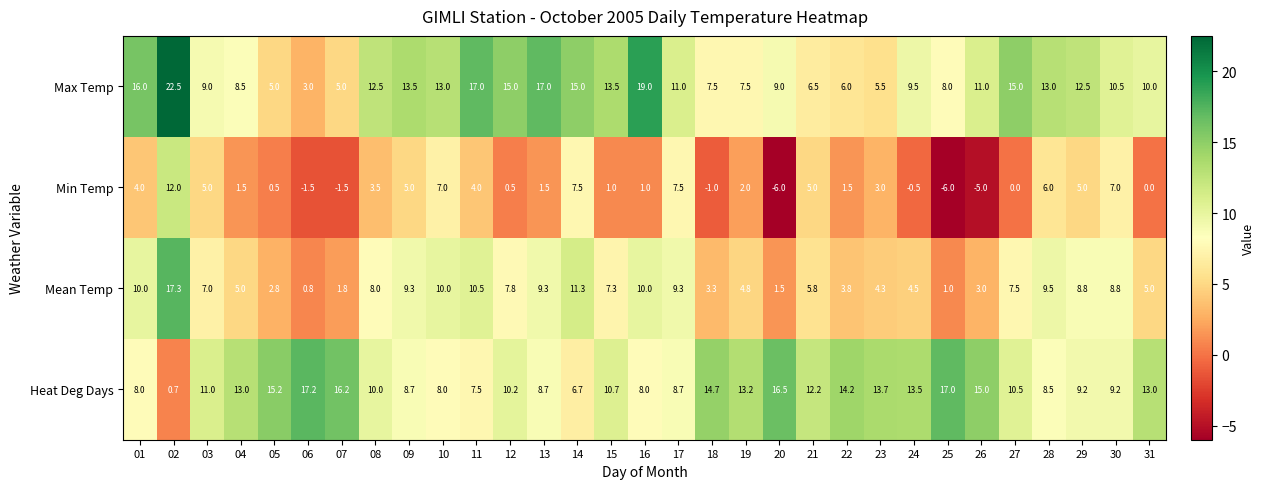

Rank the series by their maximum value, from lowest to highest.

Min Temp, Heat Deg Days, Mean Temp, Max Temp